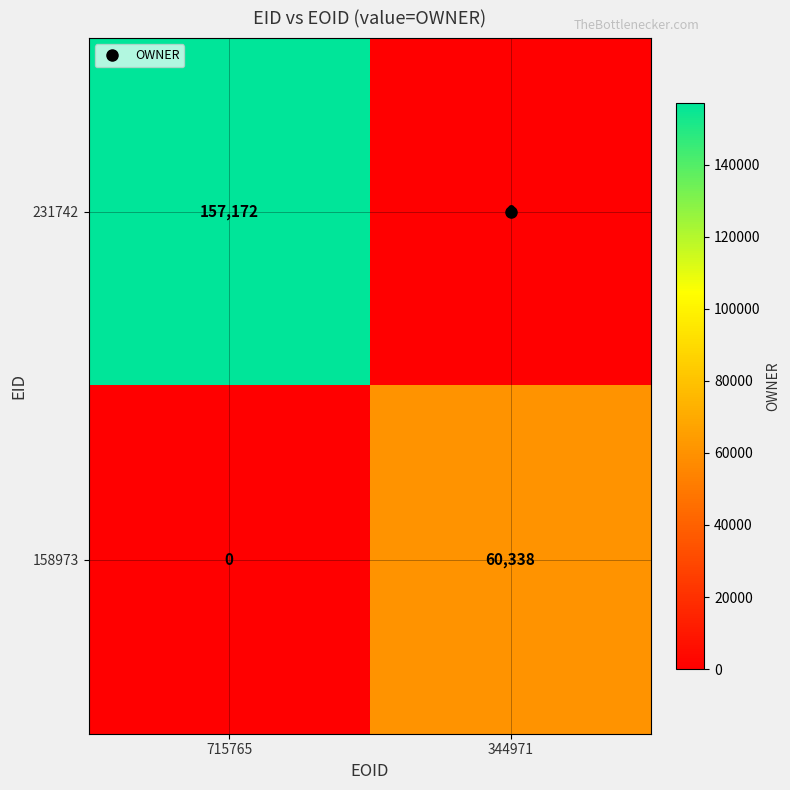

List the series in order of their overall mean, highest first.

231742, 158973